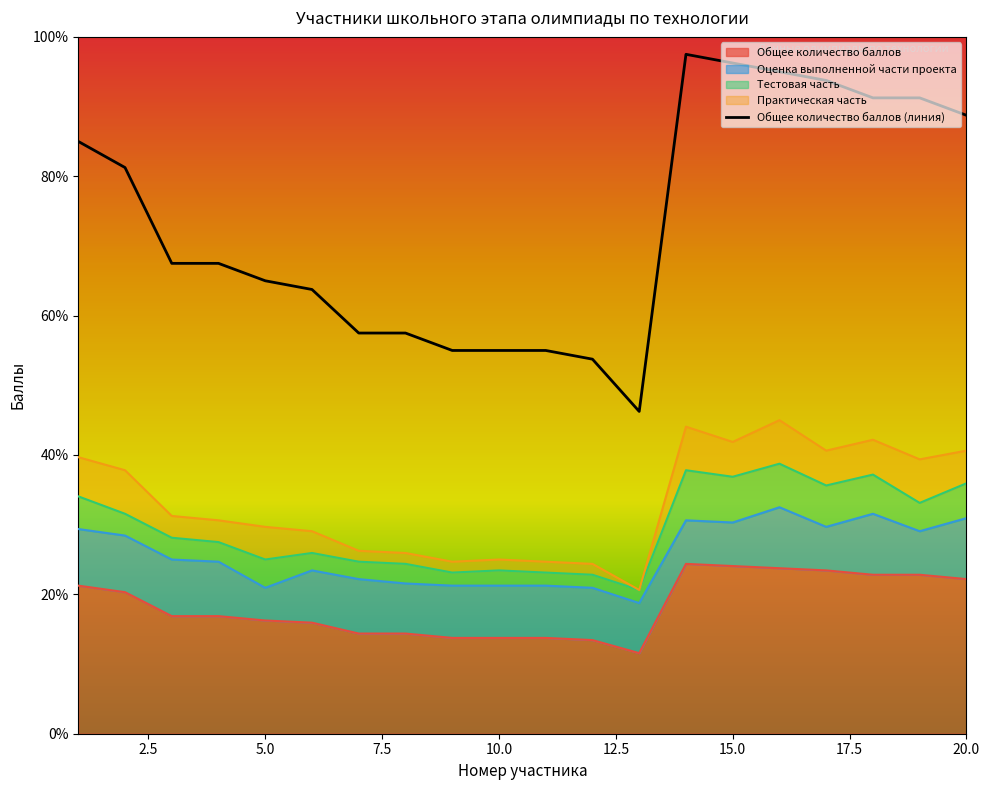

Does the chart have visible grid lines?

No